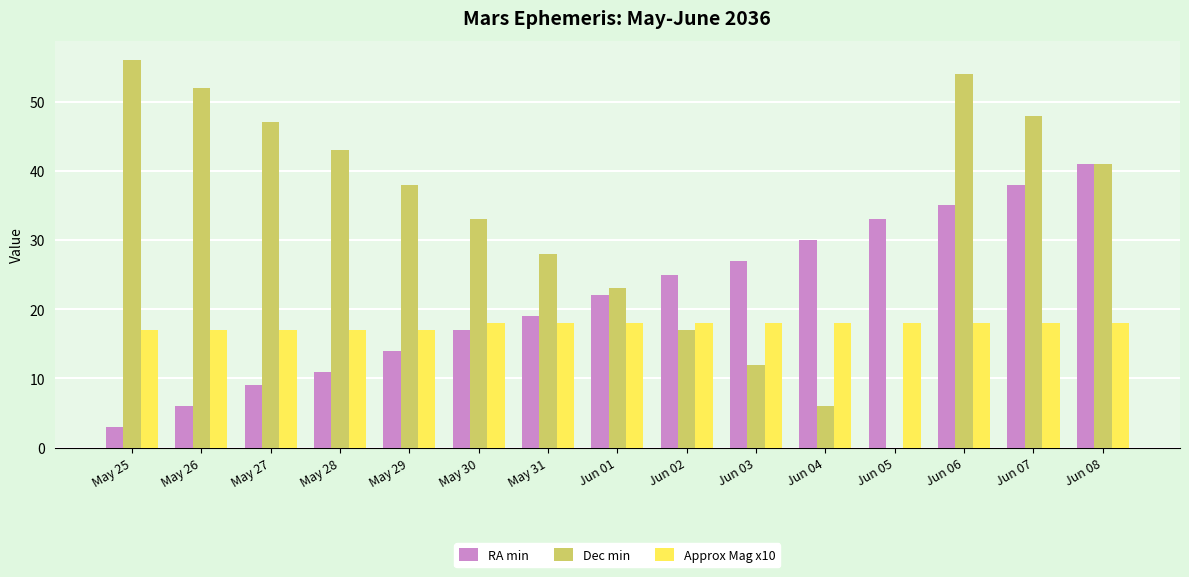

What is the sum of the Approx Mag x10 values at Jun 08 and Jun 07?

36